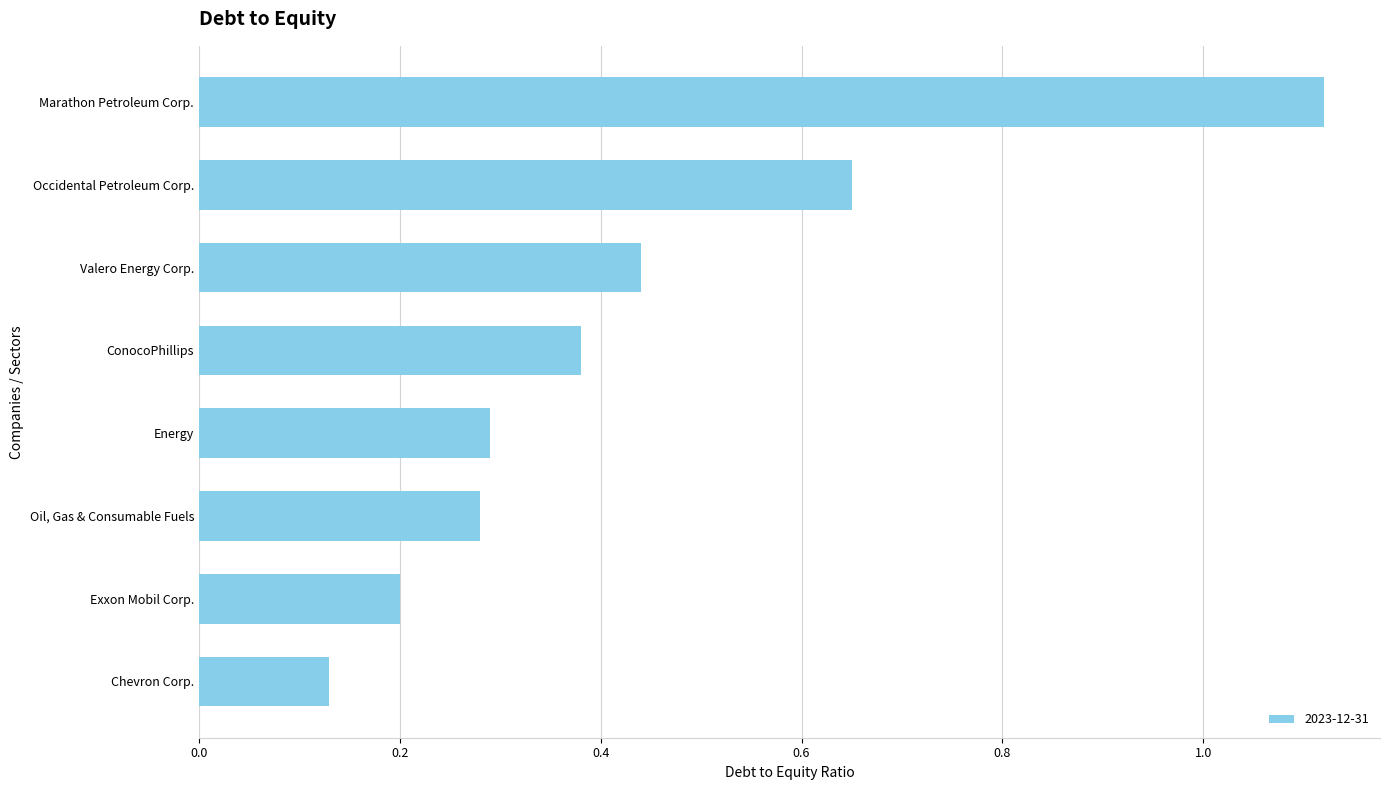

True or false: the data shows 0.4 at Oil, Gas & Consumable Fuels.

False